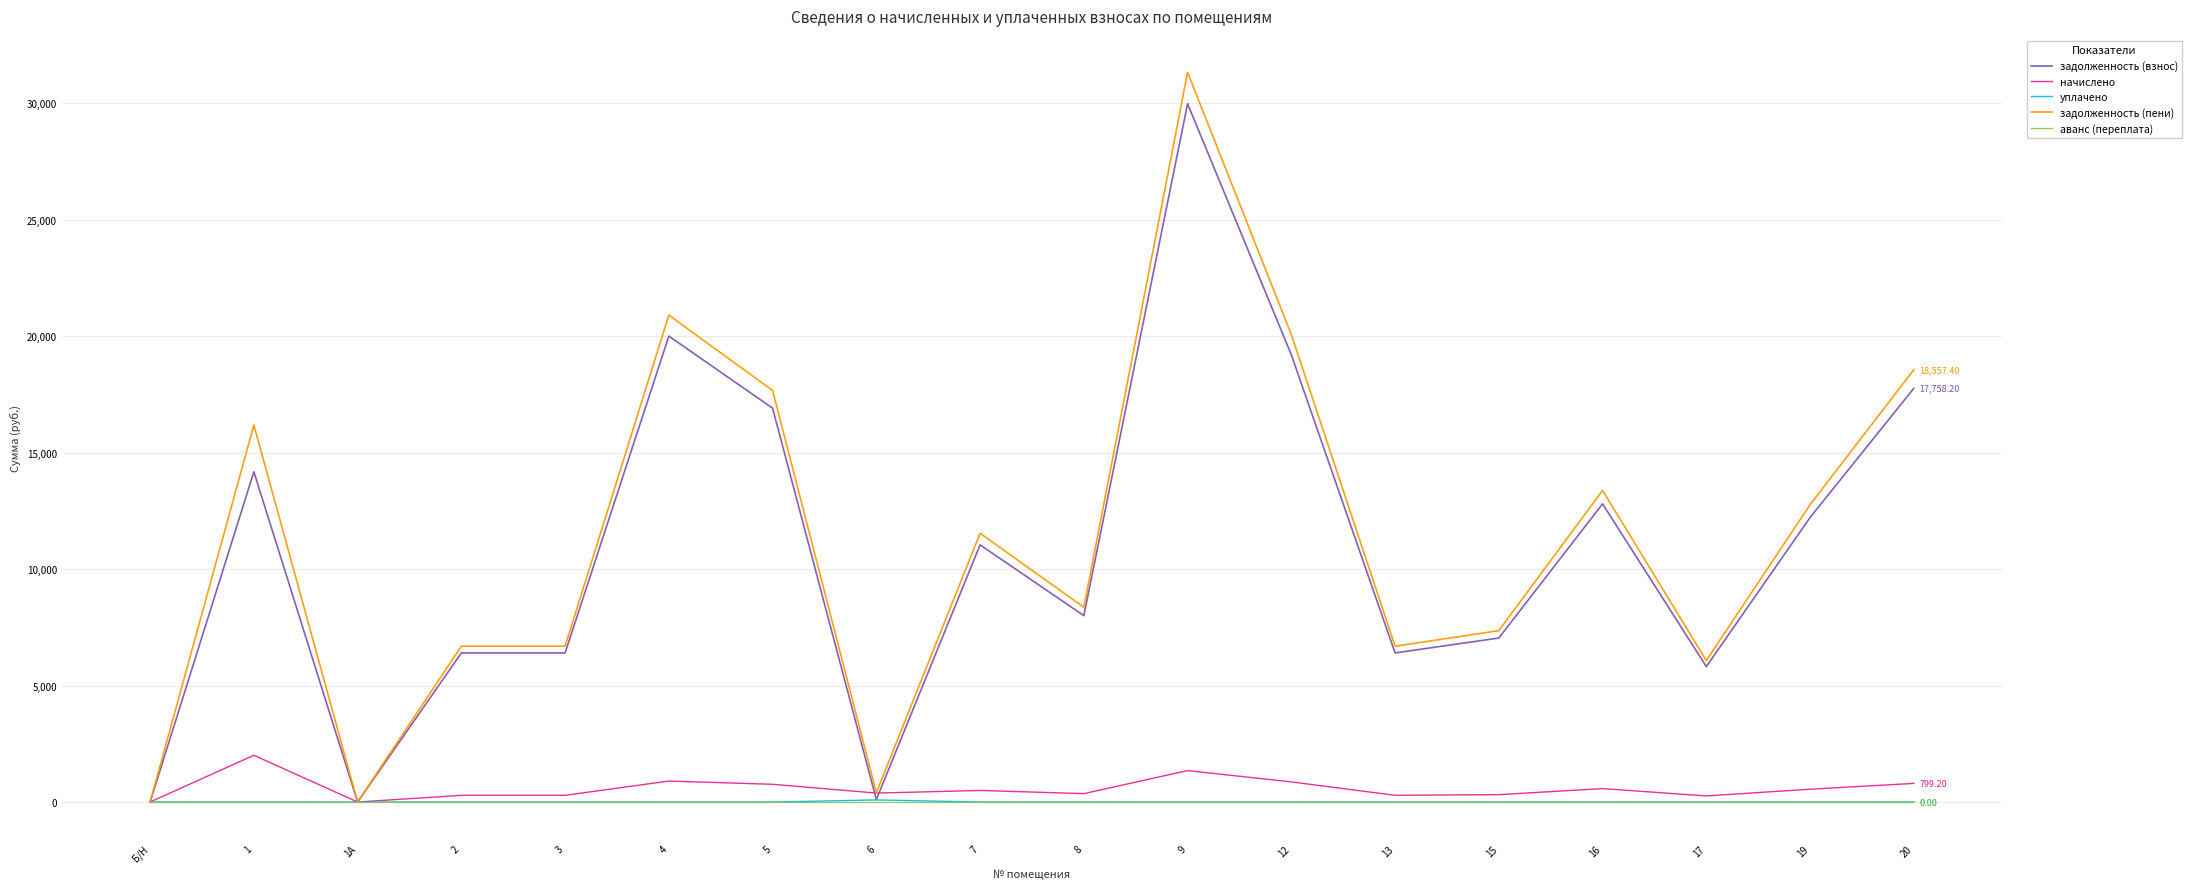

What is the difference between the maximum and minimum values in the задолженность (взнос) series?

29970.2